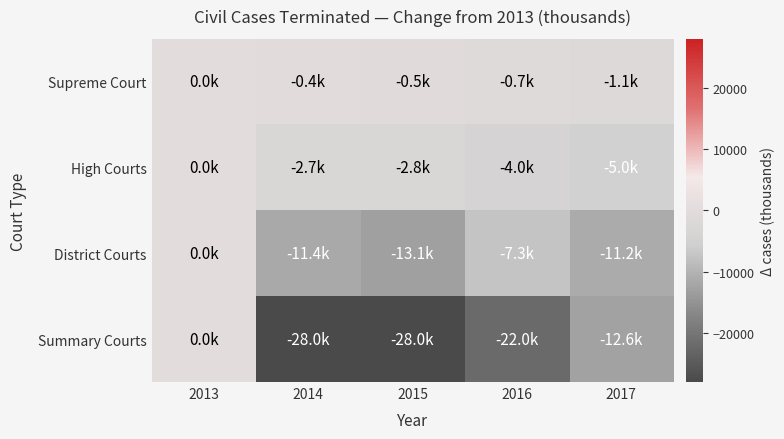

Reading left to right, what are all the values shown in this chart?

Supreme Court: 2013=0	2014=-363	2015=-482	2016=-708	2017=-1129
High Courts: 2013=0	2014=-2687	2015=-2785	2016=-3994	2017=-5014
District Courts: 2013=0	2014=-11435	2015=-13112	2016=-7316	2017=-11213
Summary Courts: 2013=0	2014=-28011	2015=-28004	2016=-22008	2017=-12590